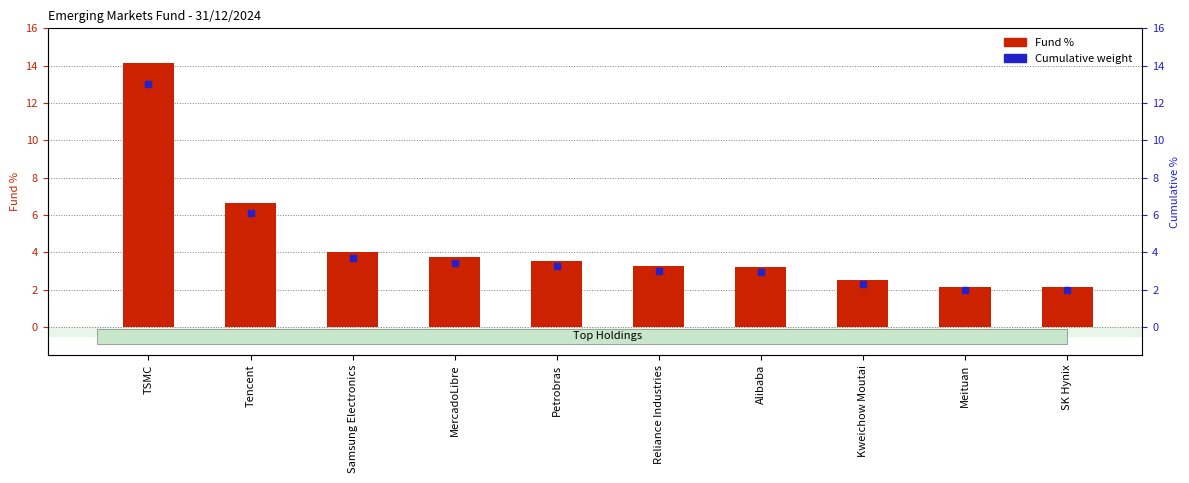

What is the ratio of the value at Petrobras to the value at Samsung Electronics?

0.9